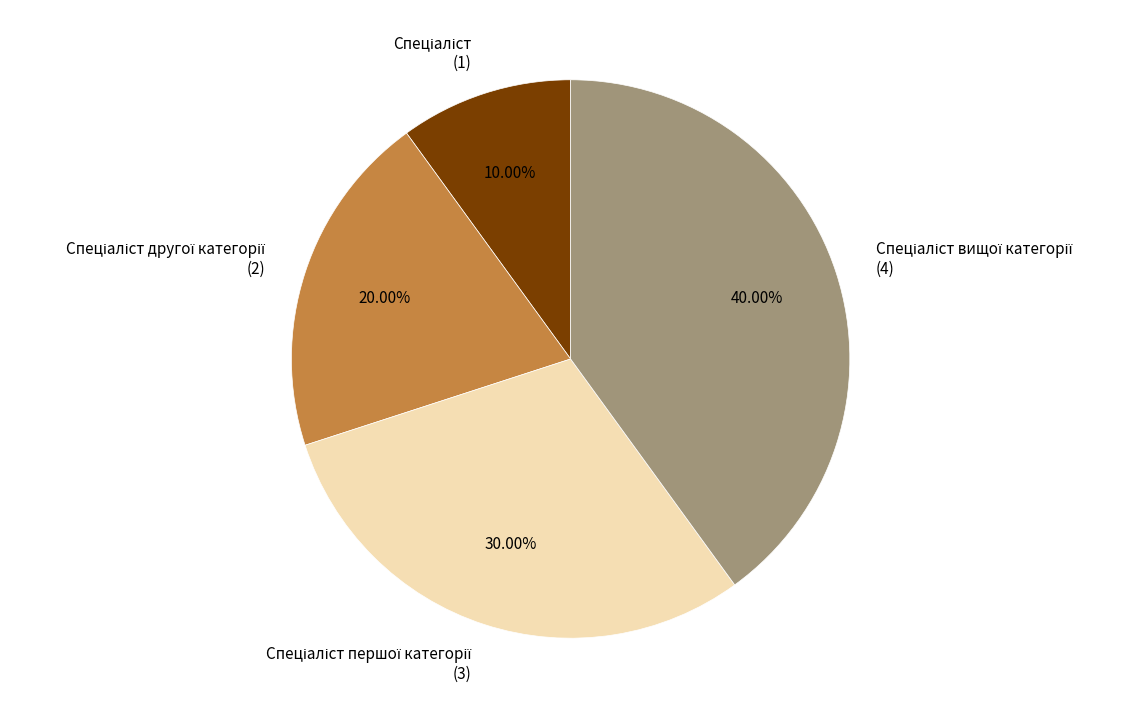

Is there any slice that represents more than half of the pie?

No